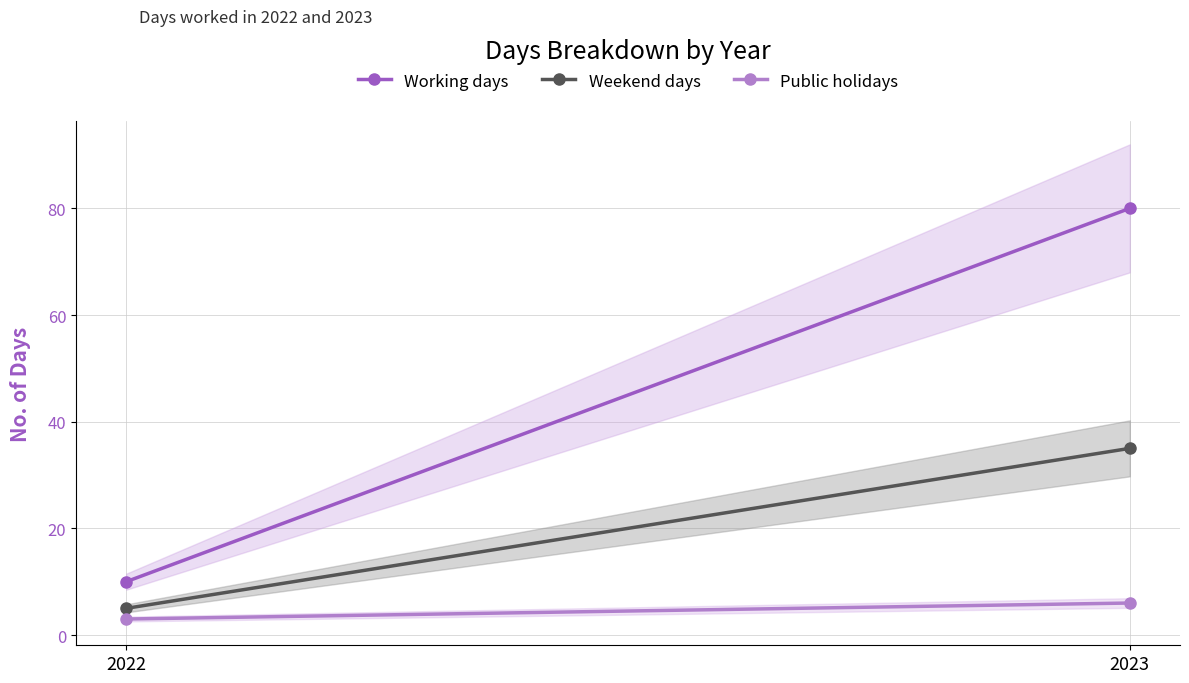

Rank the categories by Weekend days value from highest to lowest.

2023, 2022